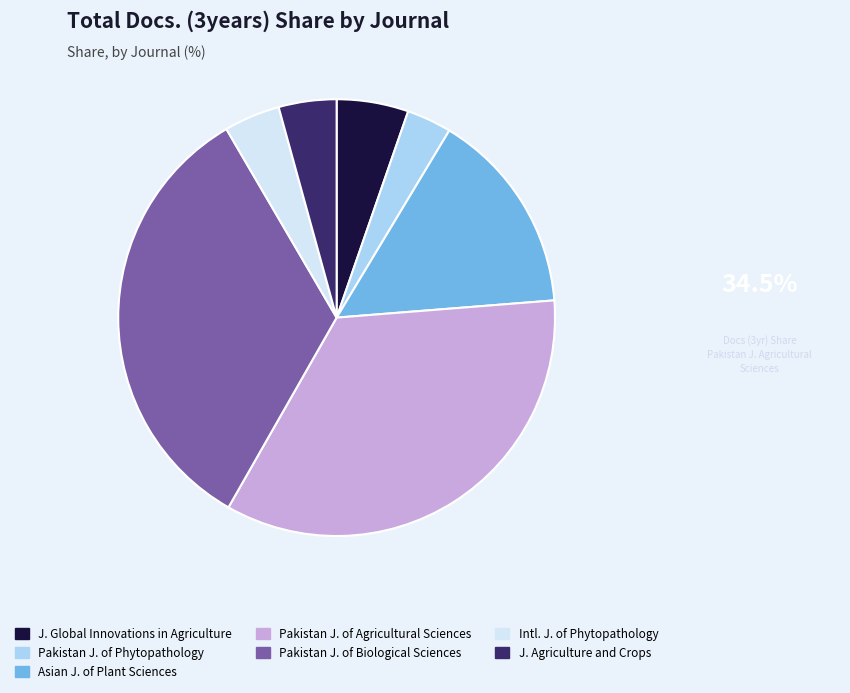

Which slice is the smallest?

Pakistan J. of Phytopathology